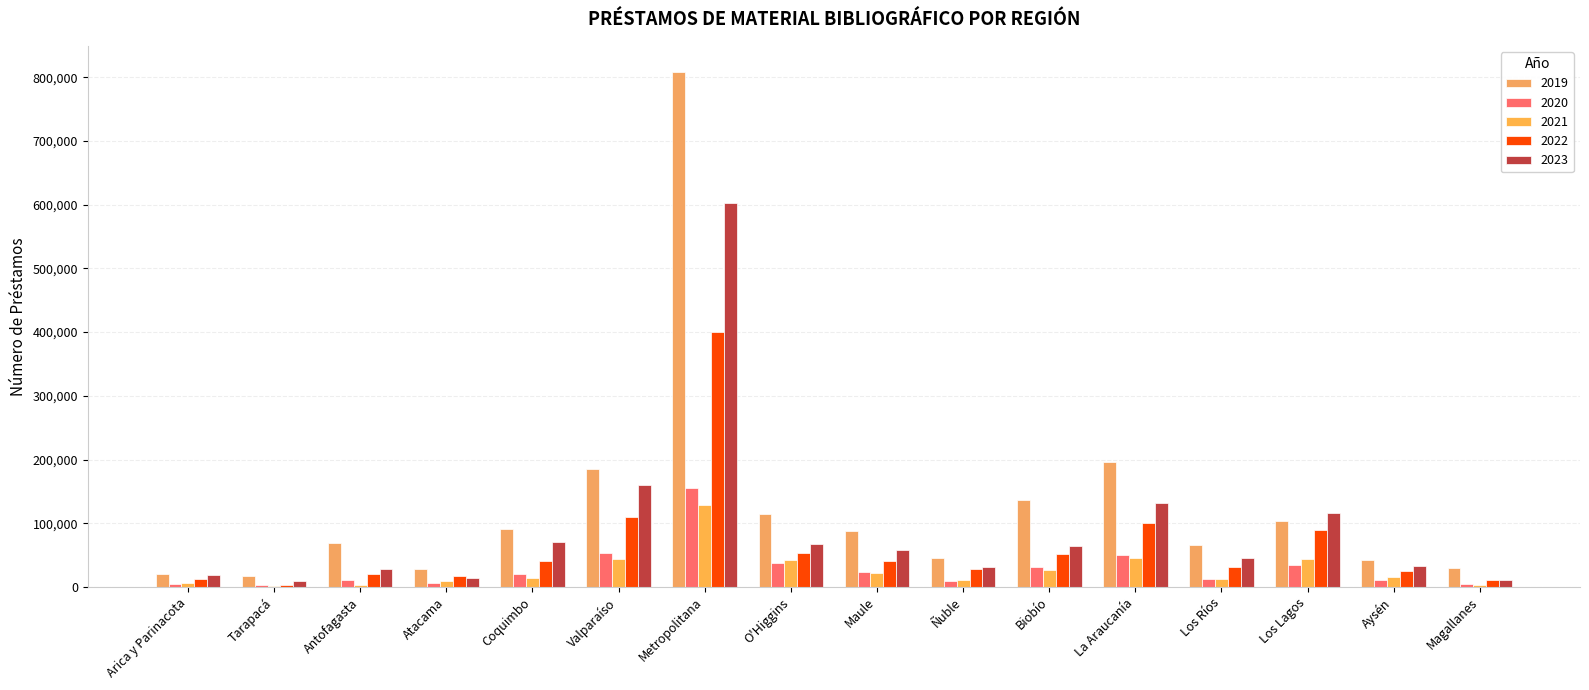

What is the smallest value displayed?

1968